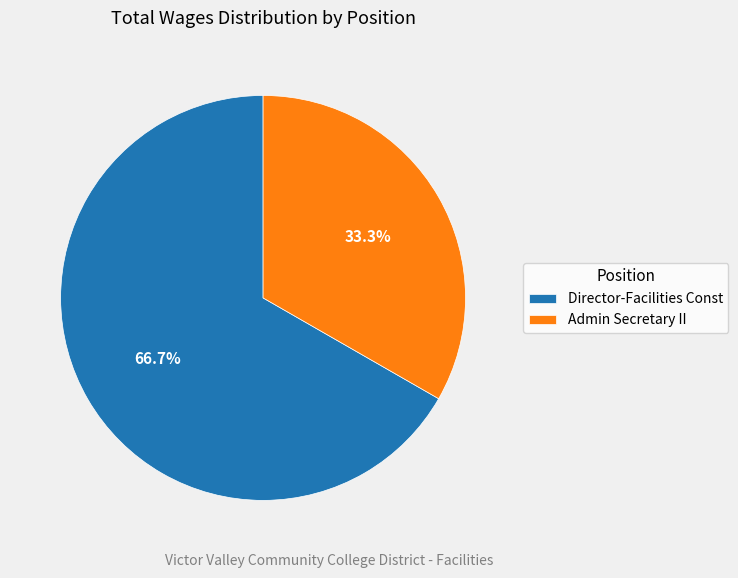

Combined, do Director-Facilities Const and Admin Secretary II account for over 50%?

Yes